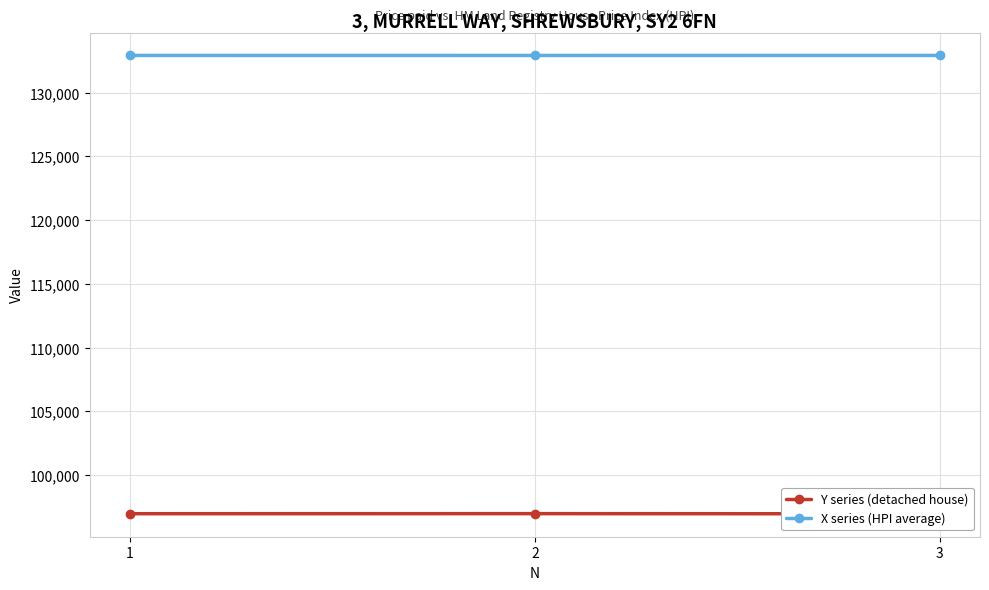

How many X series (HPI average) values are between 132911 and 132913?

2